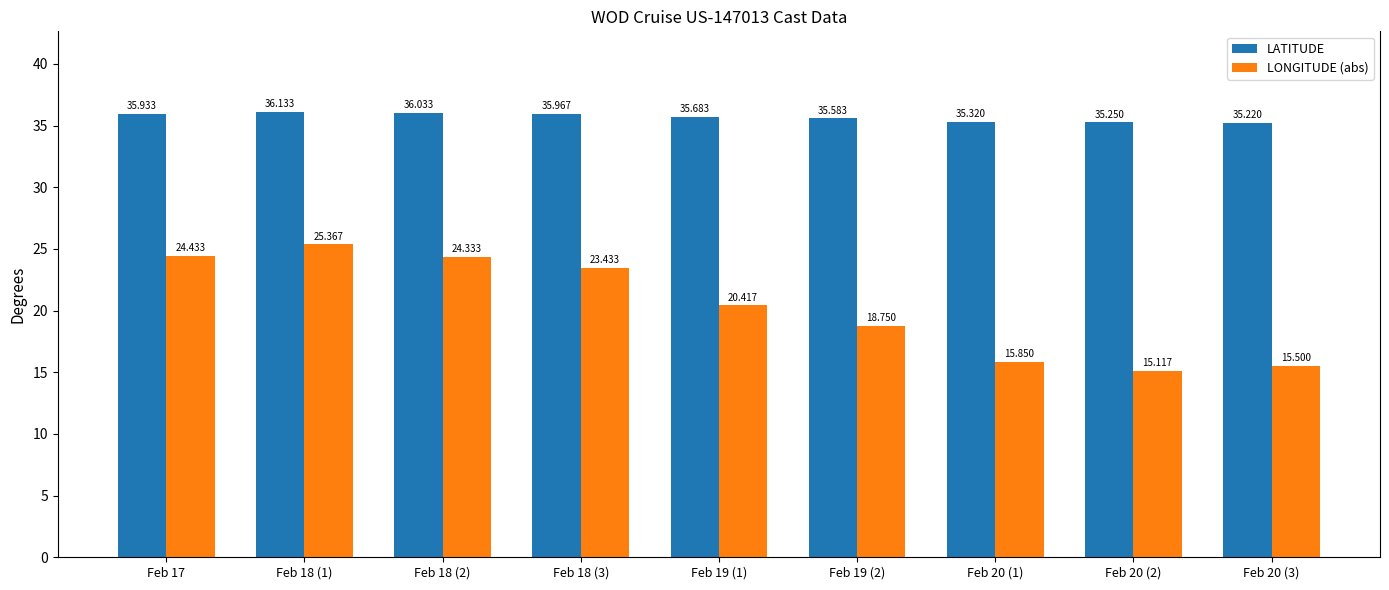

Which category has the highest value in the LATITUDE series?

Feb 18 (1)